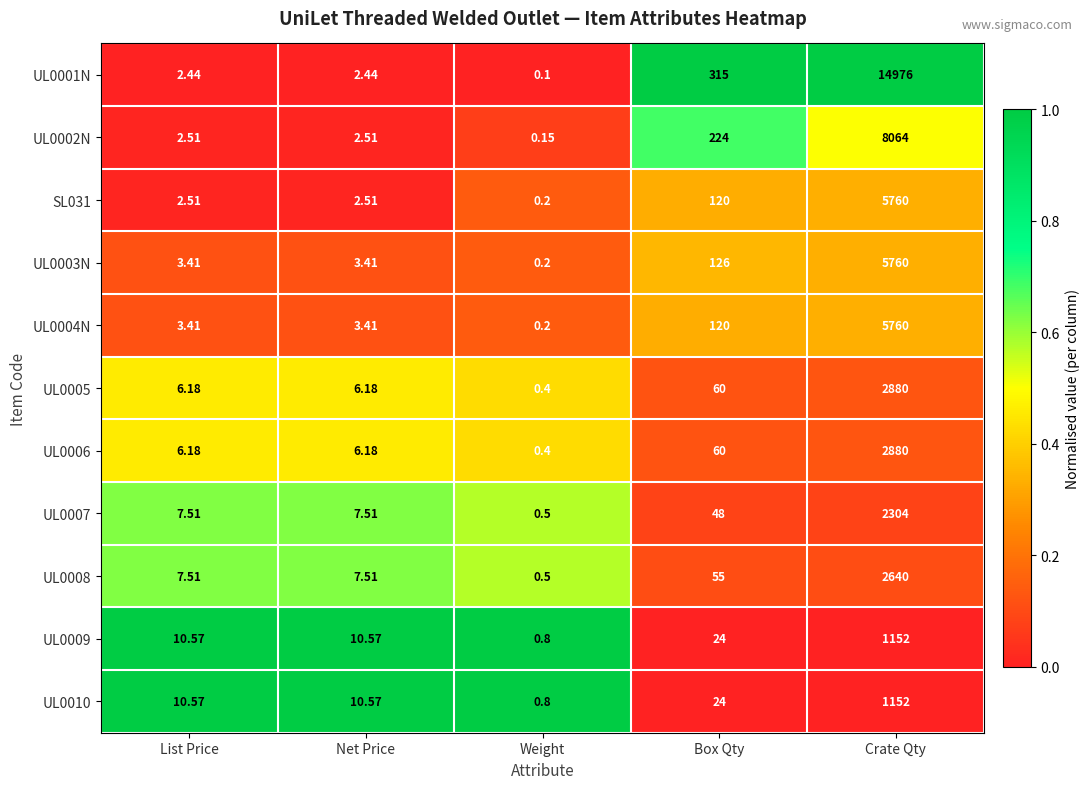

Which label corresponds to the smallest value in the chart?

Weight